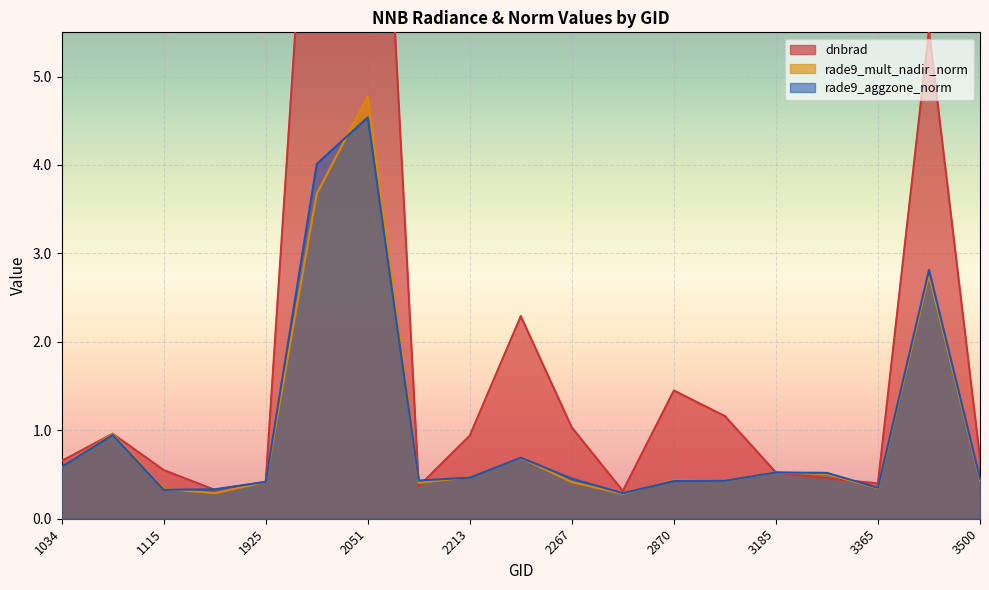

Between 1889 and 2051, which series saw the biggest shift?

dnbrad